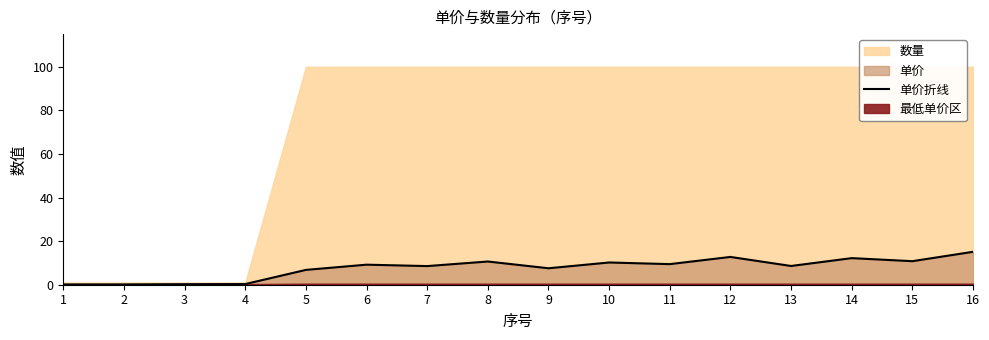

What value does the data have at 1?

0.1